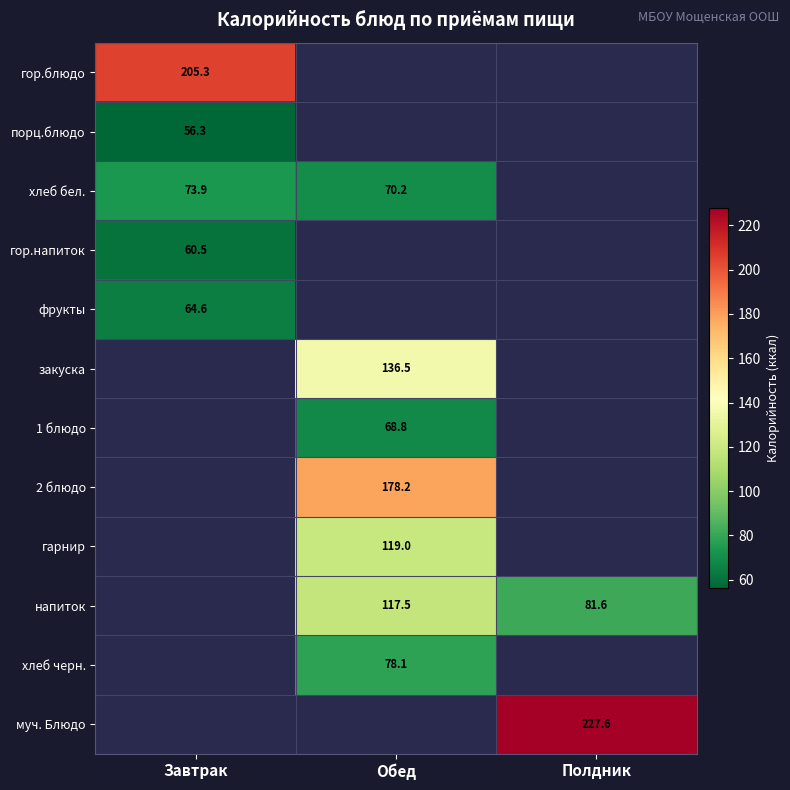

What is the spread (max minus min) of values at Завтрак?

149.1